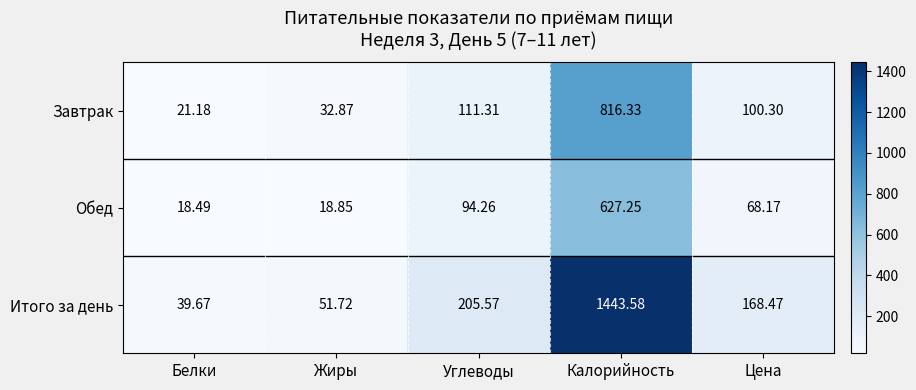

How many categories are shown in the chart?

5